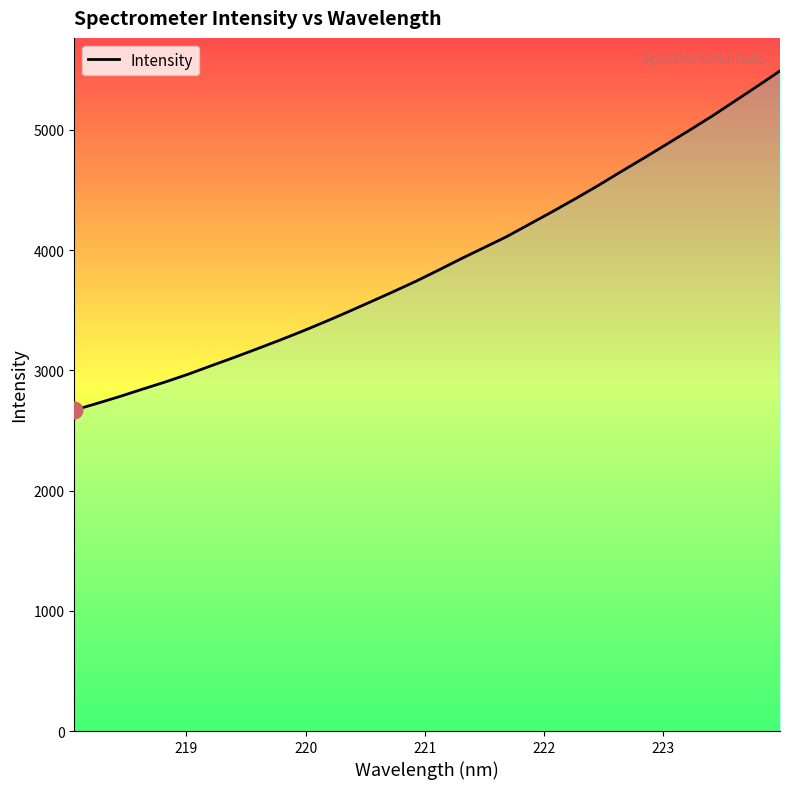

What is the smallest value displayed?

2669.1